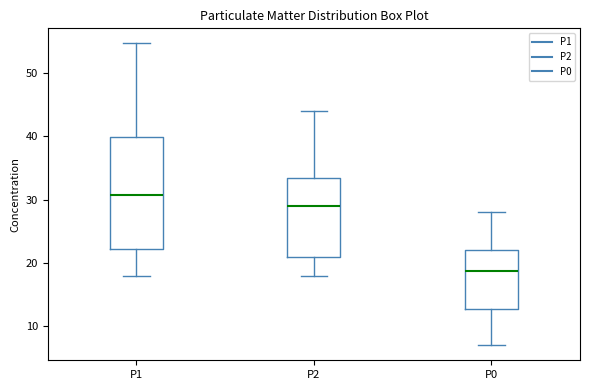

Comparing the boxes themselves (not the whiskers), which one is the tallest?

P1